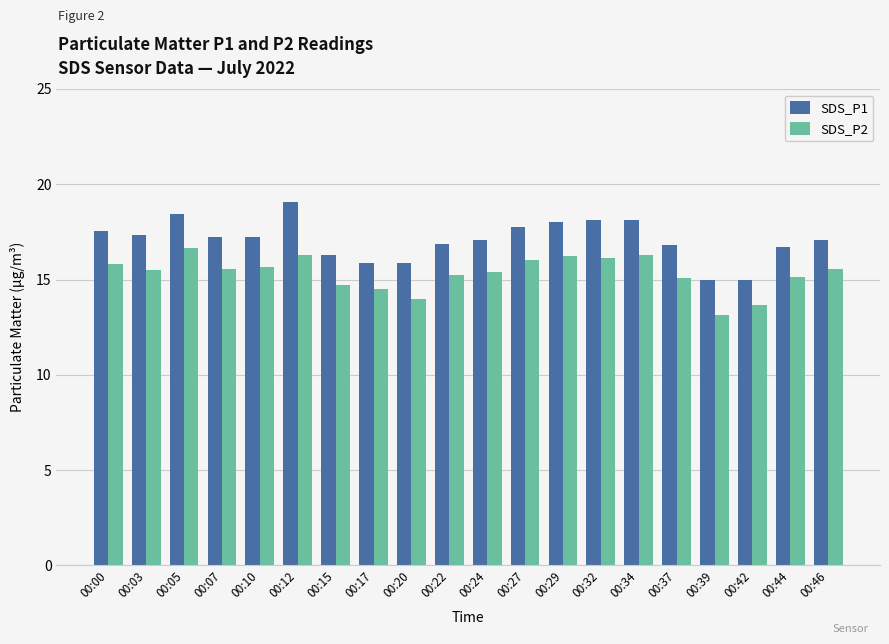

What is the value of the SDS_P1 bar at the 2nd from the left?

17.3